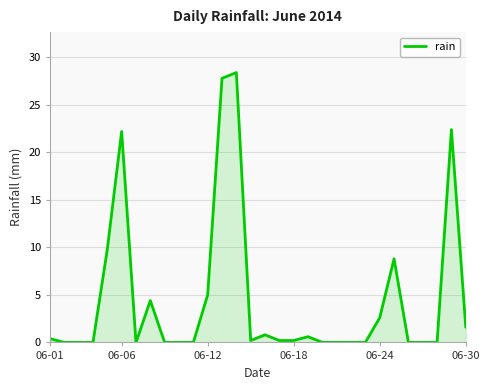

What is the difference between the maximum and minimum values?

28.4